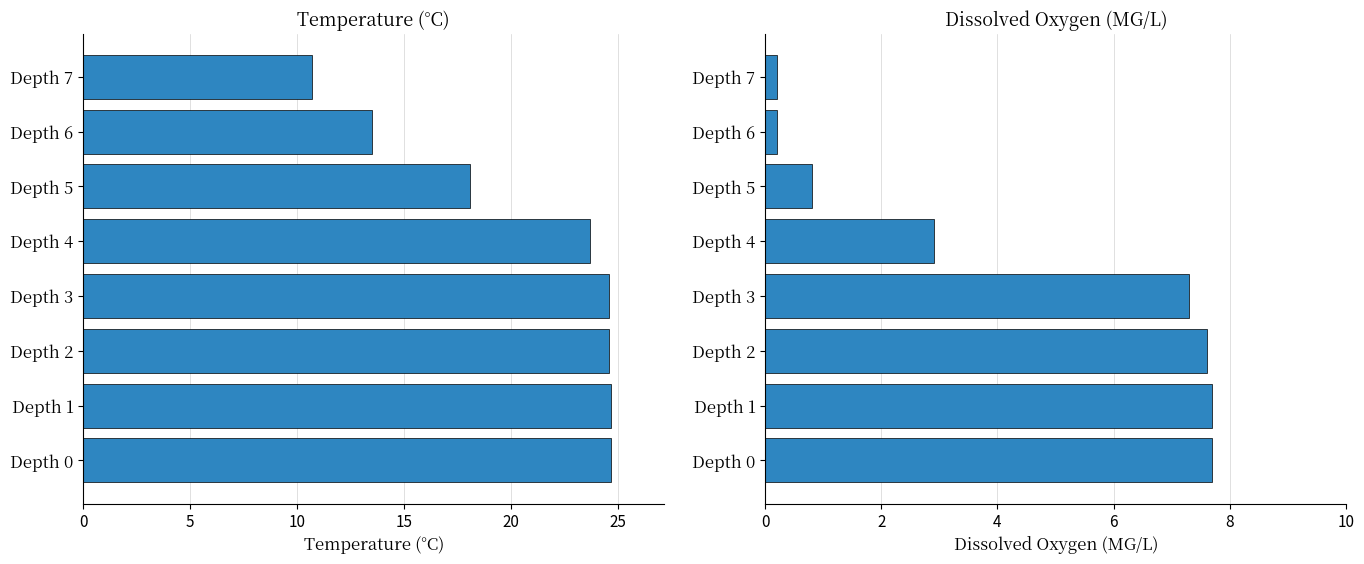

Is the value of Temperature at Depth 4 greater than the value of Dissox at Depth 0?

Yes